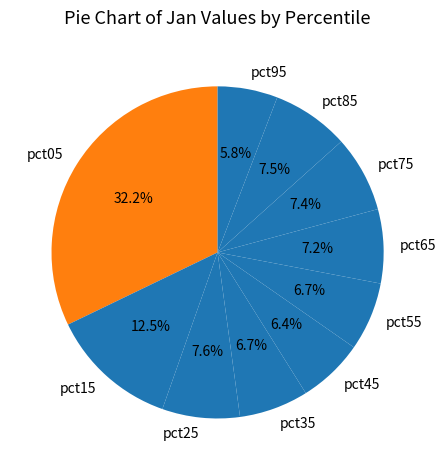

To the nearest percent, what is the average slice percentage?

10%